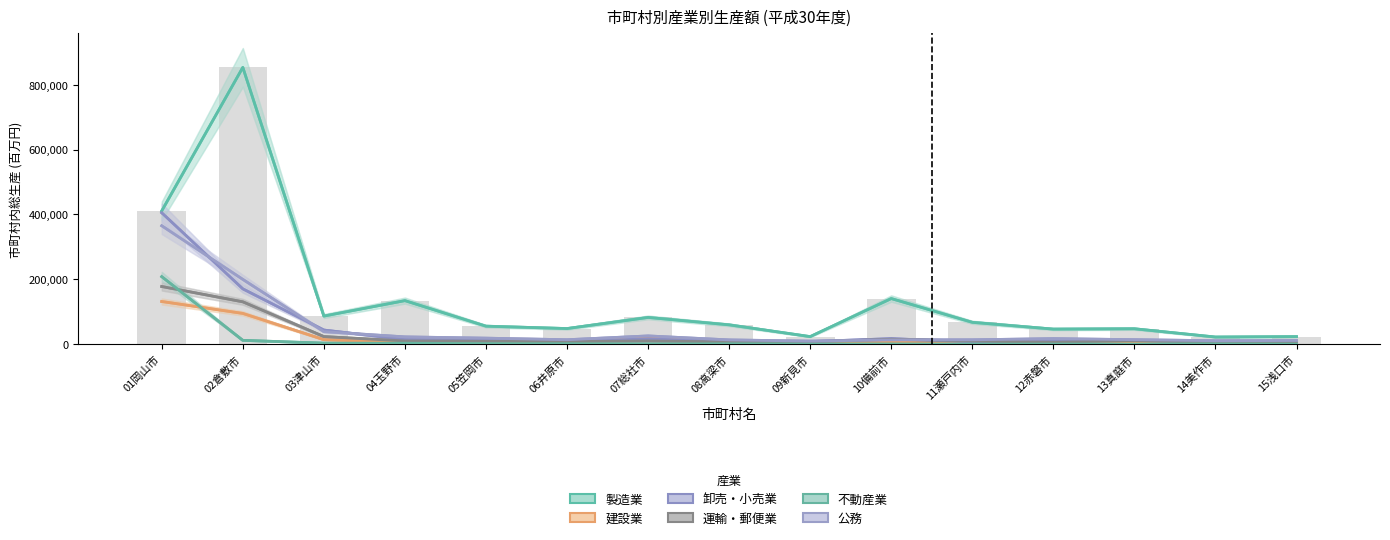

Which series has the largest total across all categories?

製造業